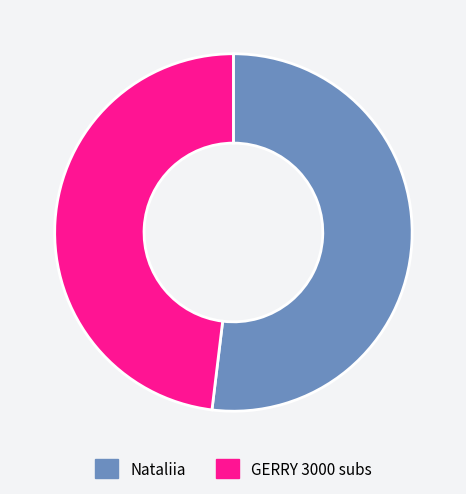

Approximately how many times larger is the value at GERRY 3000 subs compared to Nataliia?

0.9